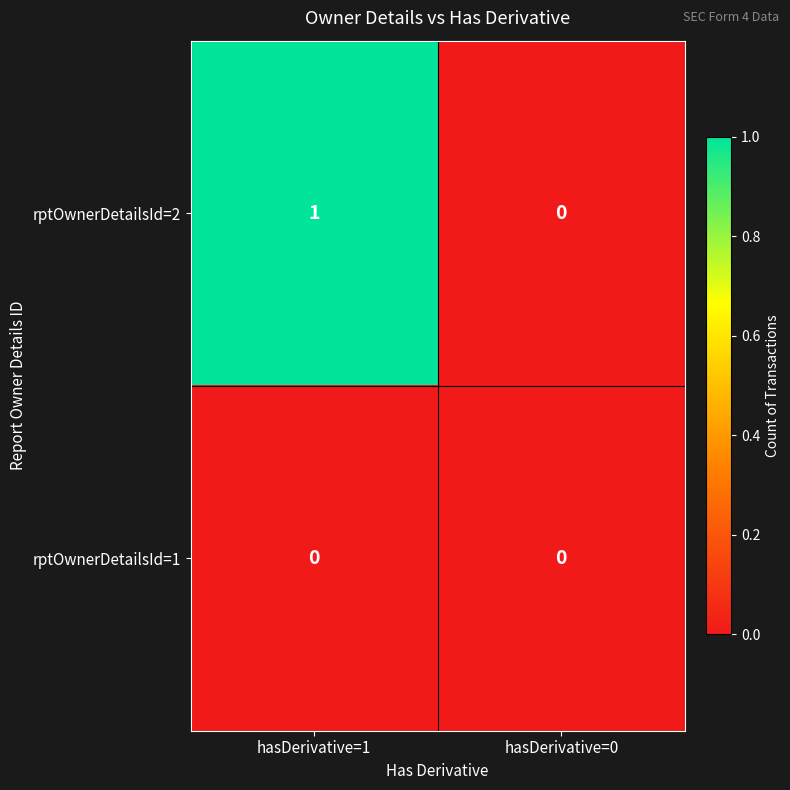

Reading left to right, list all the values displayed in this chart.

rptOwnerDetailsId=2: hasDerivative=1=1	hasDerivative=0=0
rptOwnerDetailsId=1: hasDerivative=1=0	hasDerivative=0=0